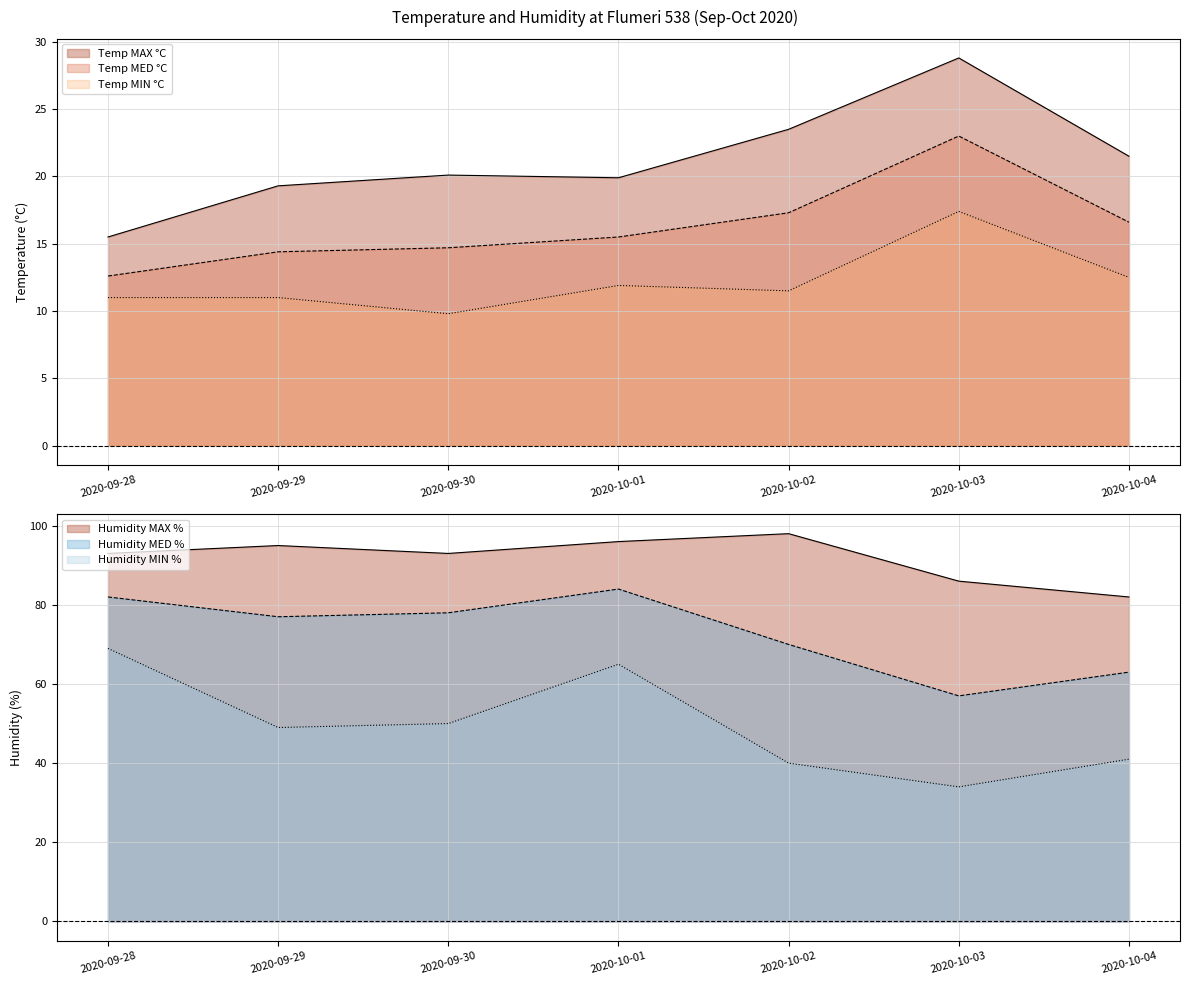

True or false: Humidity MED % and Humidity MIN % cross at least once.

False